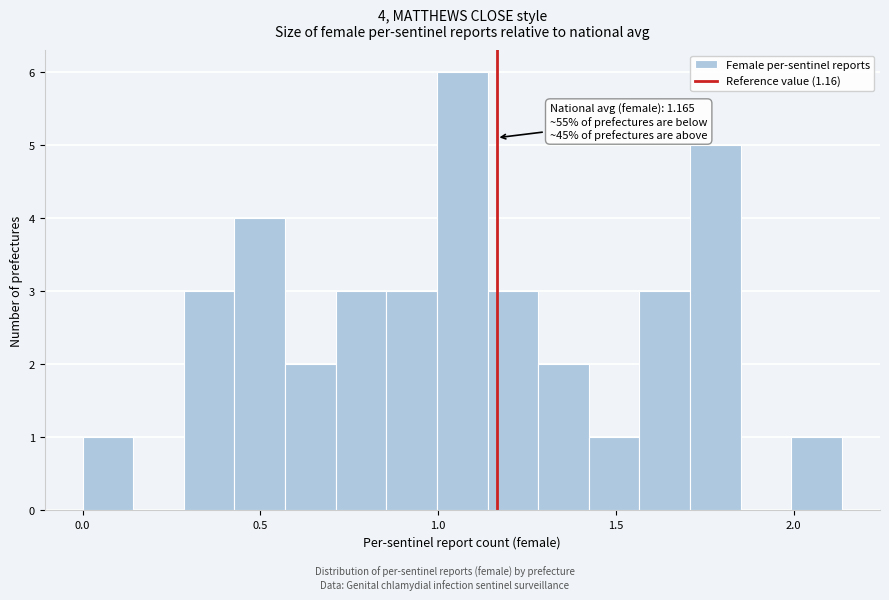

Around what value on the x-axis is the tallest bar? Give the approximate position of its centre, as read against the axis.

1.05